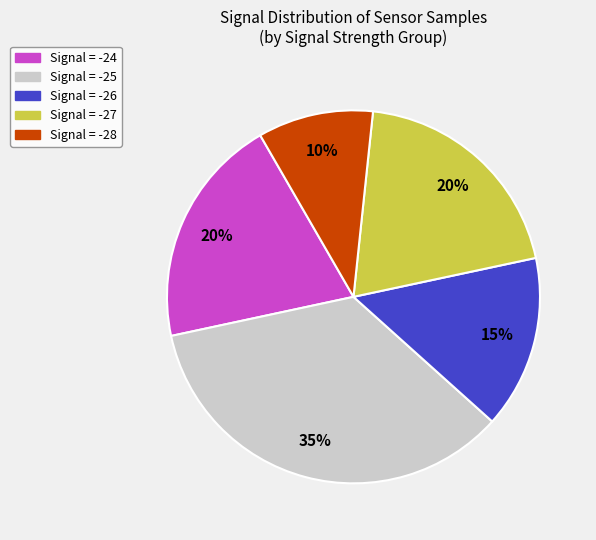

To the nearest percent, what is the difference between the largest and smallest slice percentages?

25%